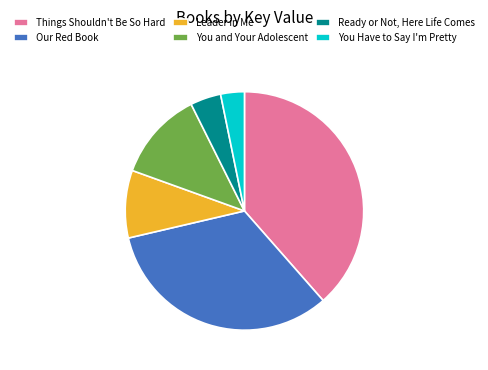

How many segments does this pie chart have?

6